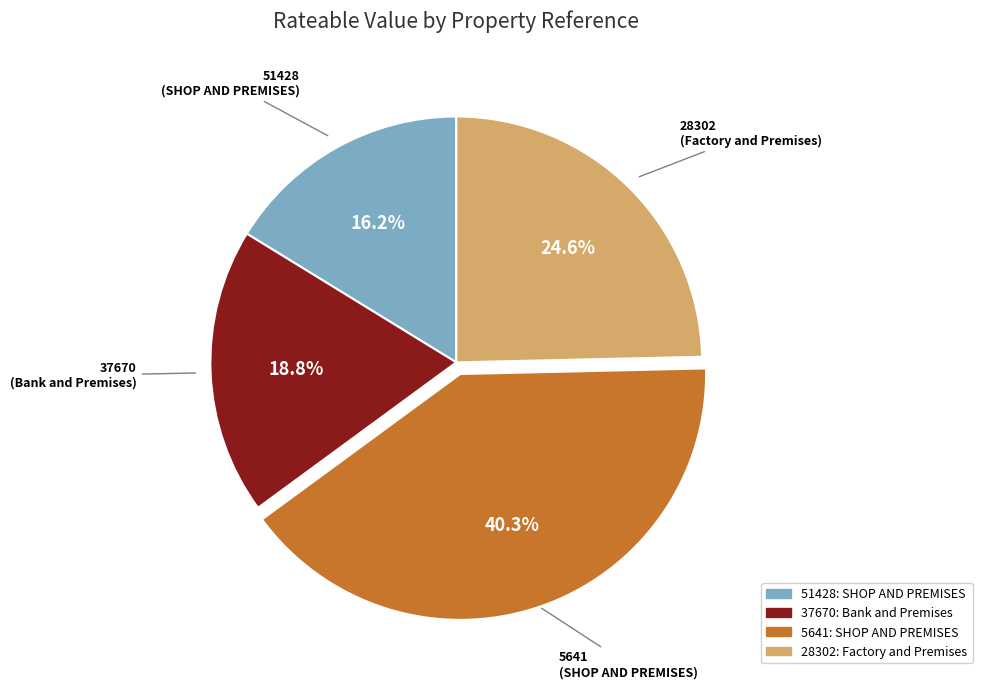

Which slice is the largest?

5641